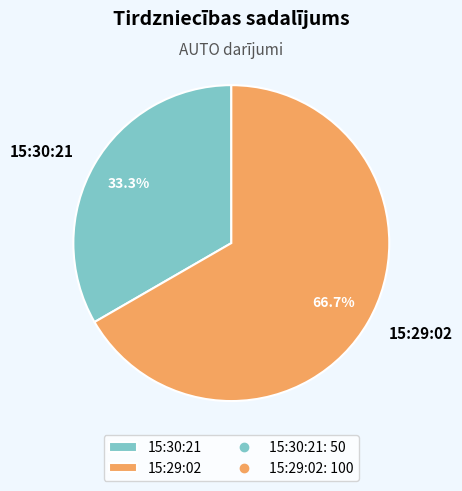

How many segments does this pie chart have?

2